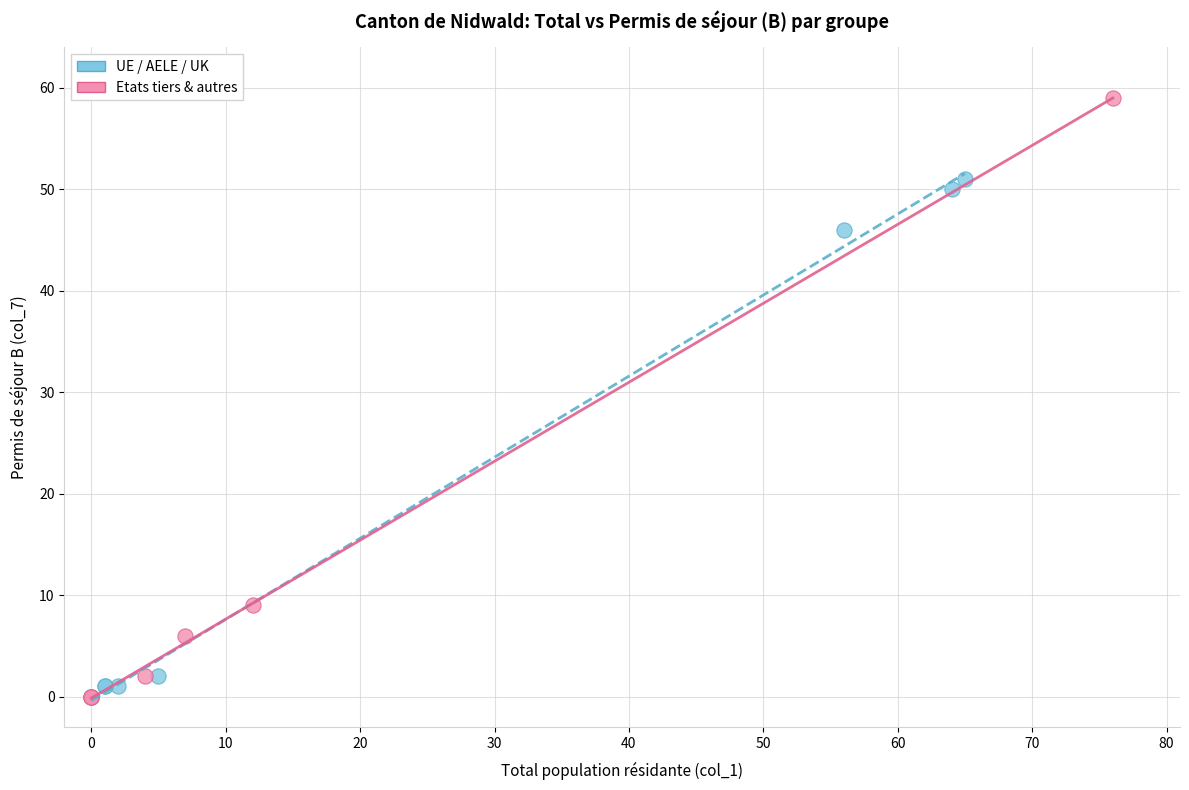

Which series has the widest spread of Y values?

Etats tiers & autres